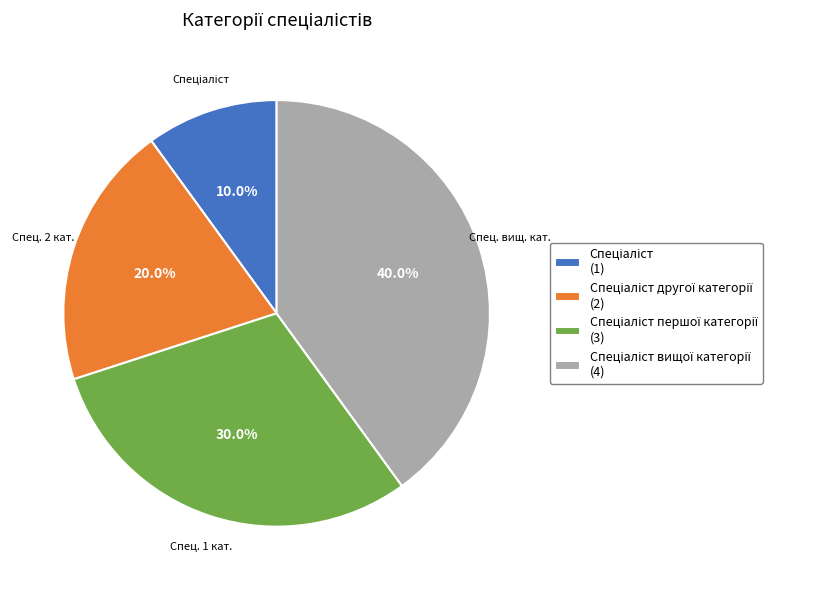

Is there a majority slice in this chart?

No